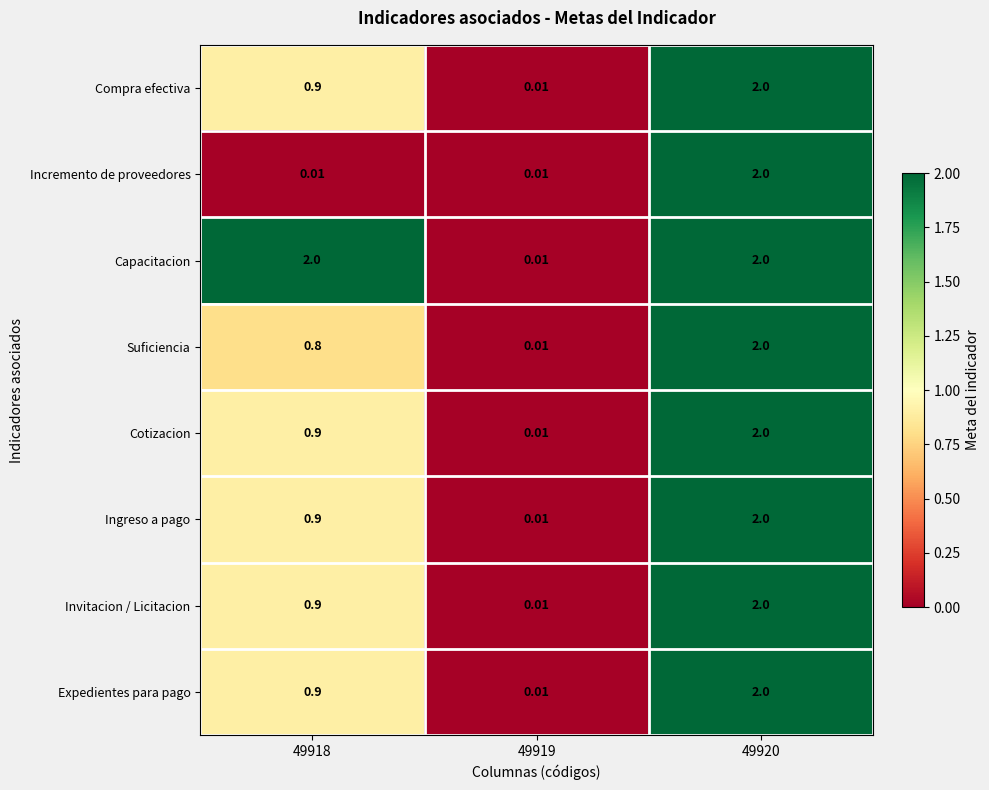

Is the value of Expedientes para pago at 49919 greater than the value of Suficiencia at 49918?

No